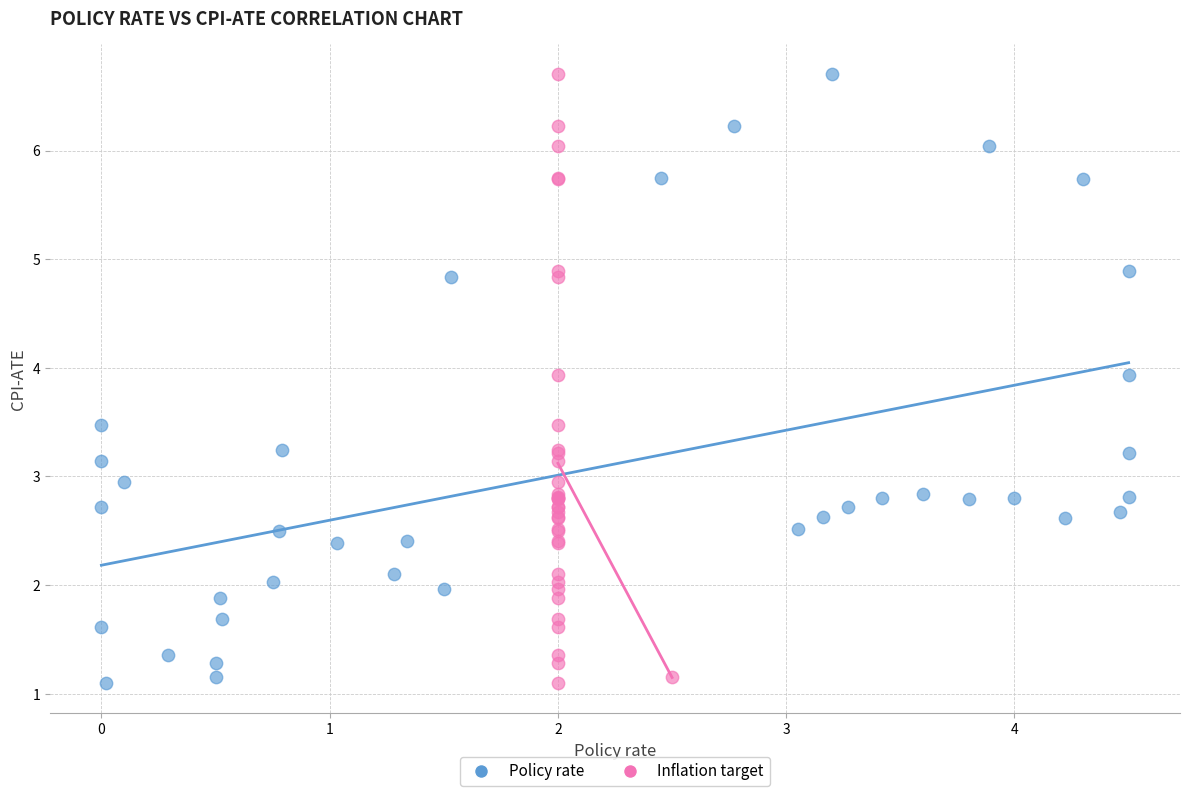

What are all the series names shown in the legend?

Policy rate, Inflation target